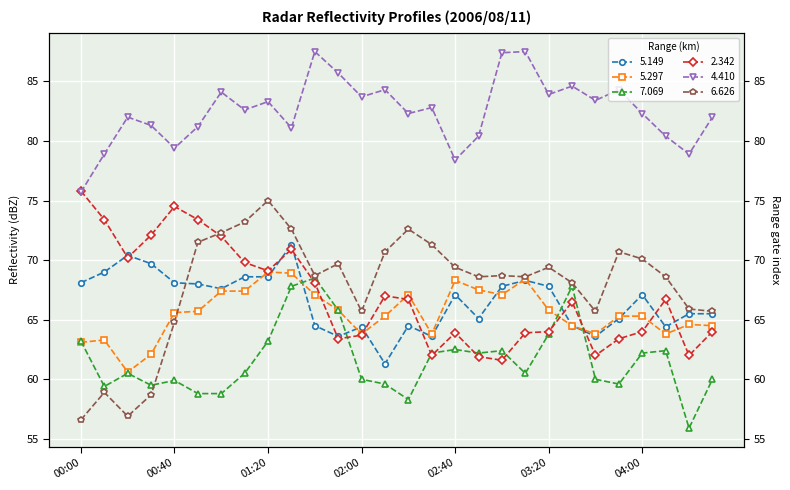

How many distinct data groups are displayed?

6